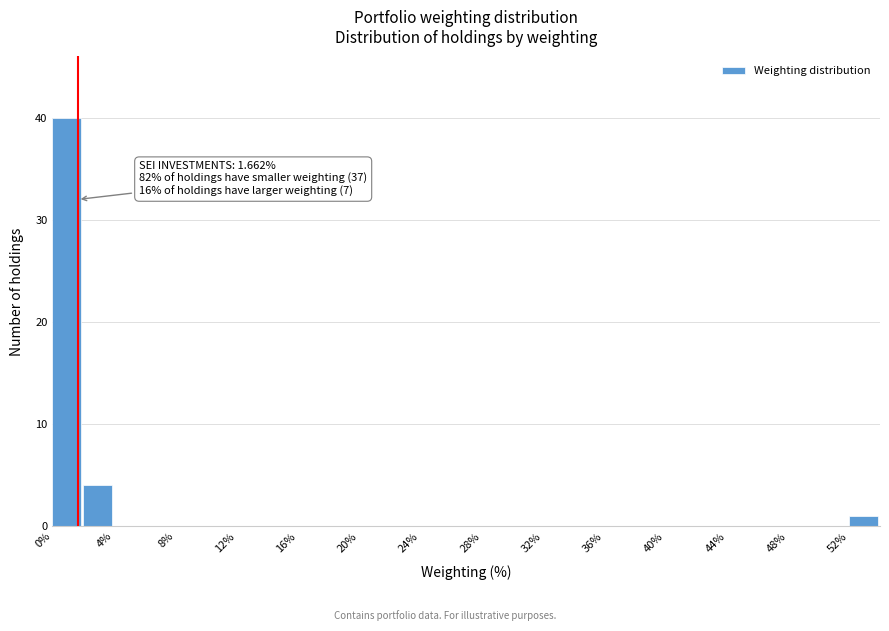

Which range on the x-axis has the tallest bar?

0 to 2